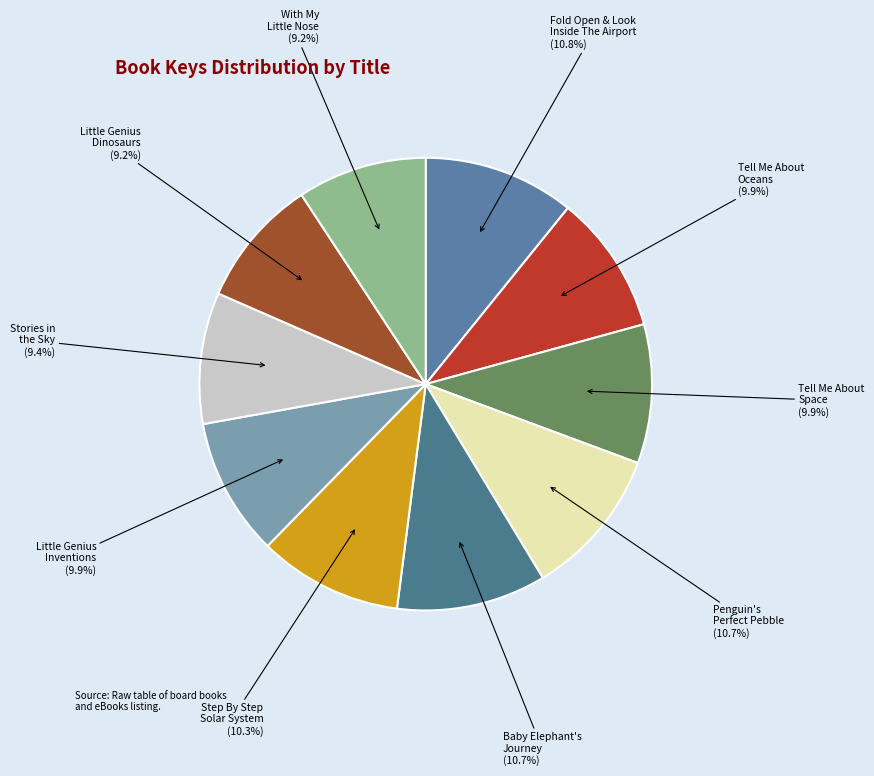

Does any single category account for the majority?

No